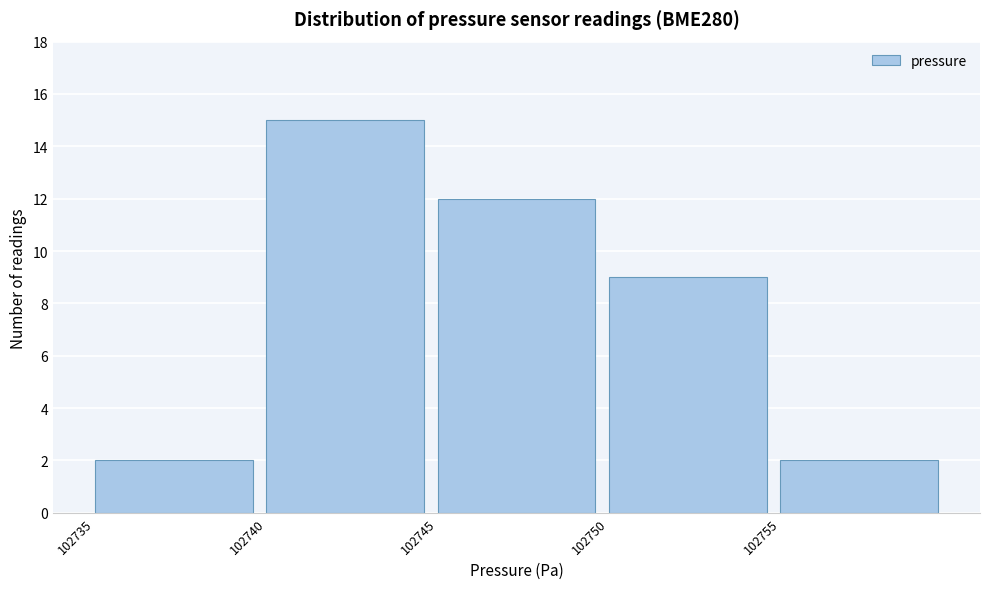

Over which range of the x-axis is the bar tallest?

102740 to 102745